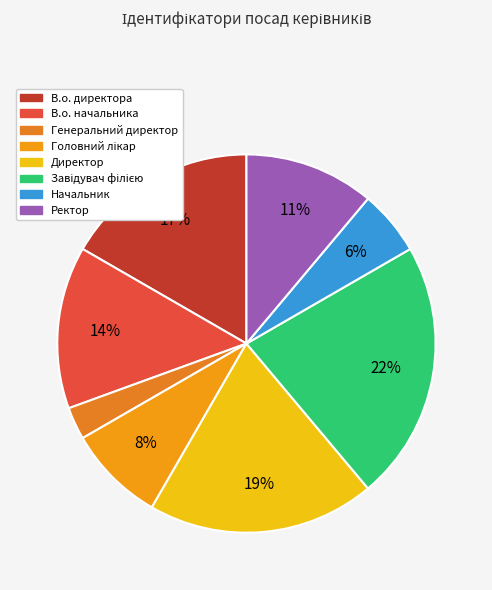

To the nearest percent, what is the average slice percentage?

12%